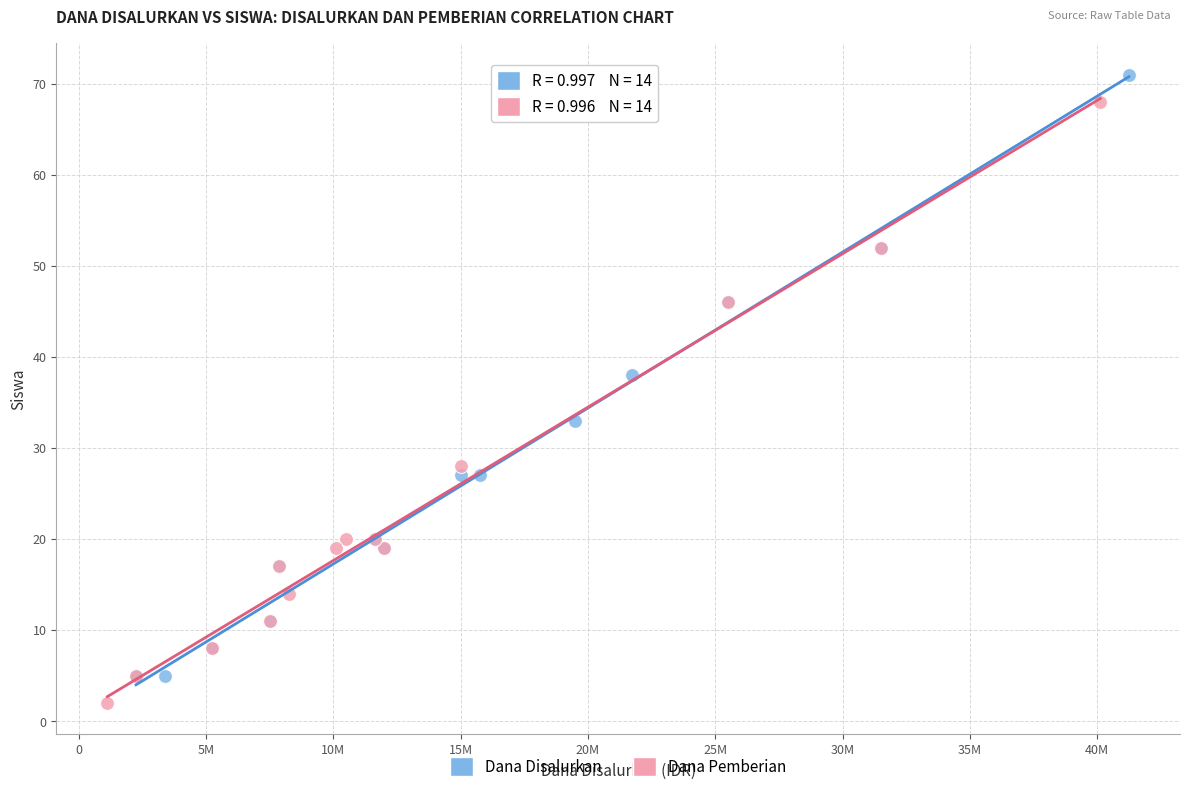

What are all the series names shown in the legend?

Dana Disalurkan, Dana Pemberian